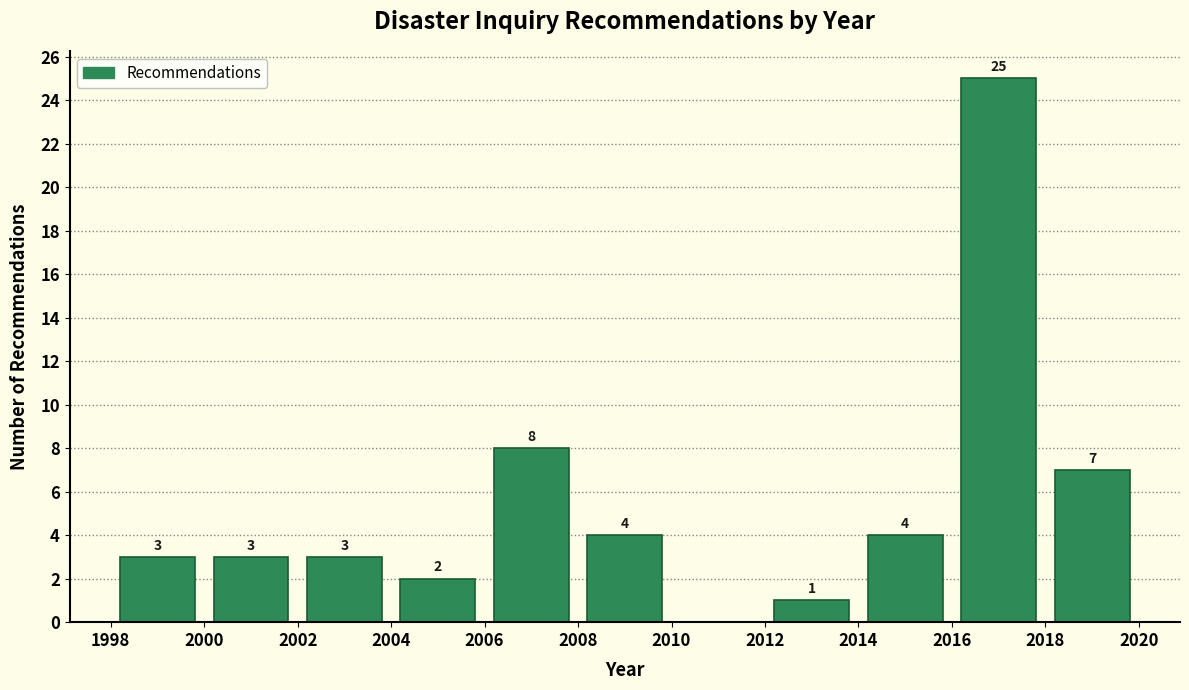

Over which range of the x-axis is the bar tallest?

2016 to 2018